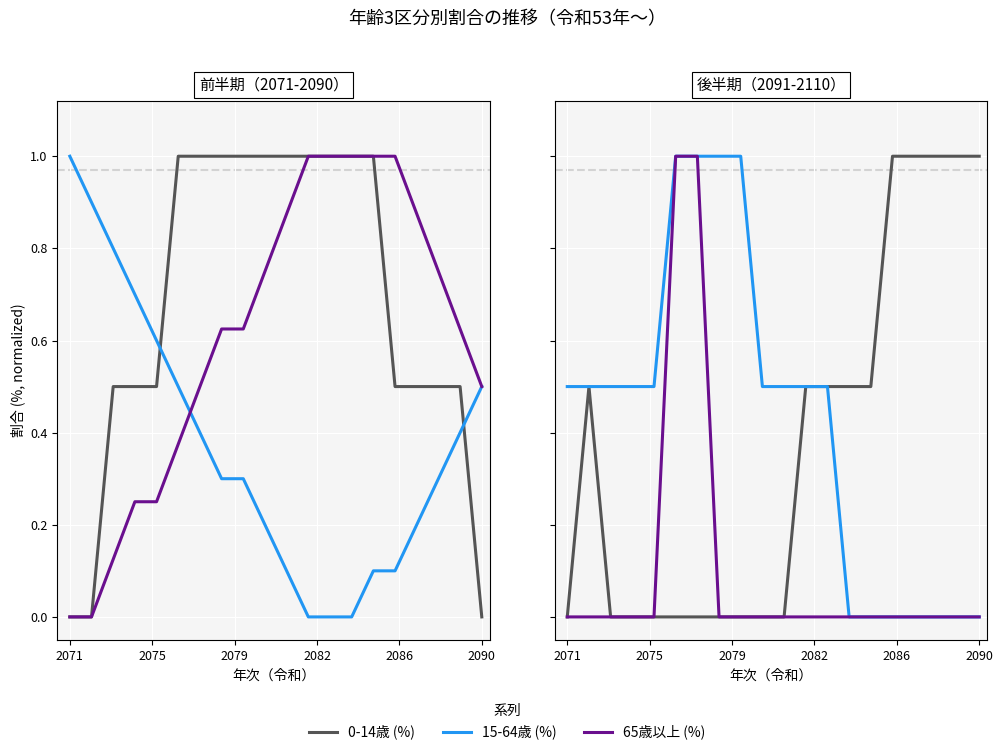

True or false: 15-64歳 (%) and 65歳以上 (%) cross at least once.

False